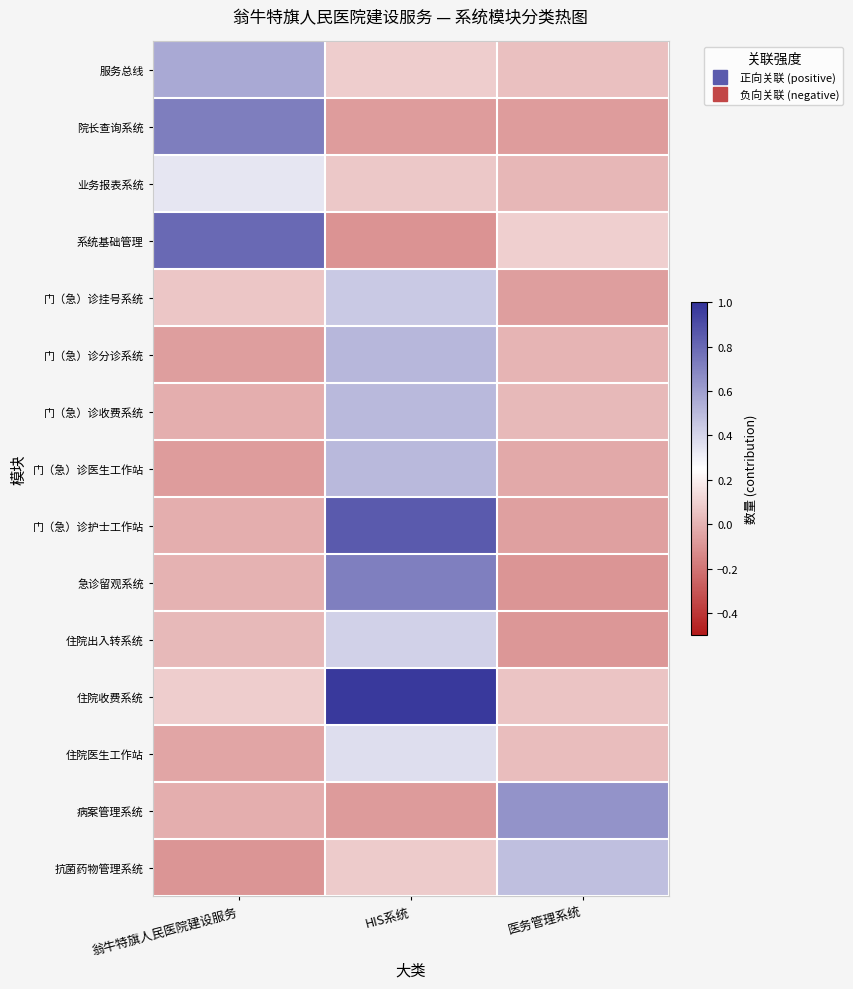

Rank the series at 医务管理系统 from highest to lowest value.

病案管理系统, 抗菌药物管理系统, 系统基础管理, 住院收费系统, 服务总线, 住院医生工作站, 门（急）诊收费系统, 业务报表系统, 门（急）诊分诊系统, 门（急）诊医生工作站, 门（急）诊护士工作站, 门（急）诊挂号系统, 院长查询系统, 住院出入转系统, 急诊留观系统